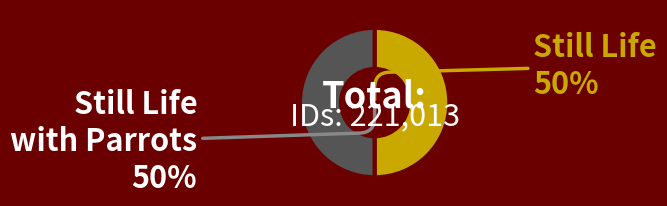

To the nearest percent, what is the average slice percentage?

50%